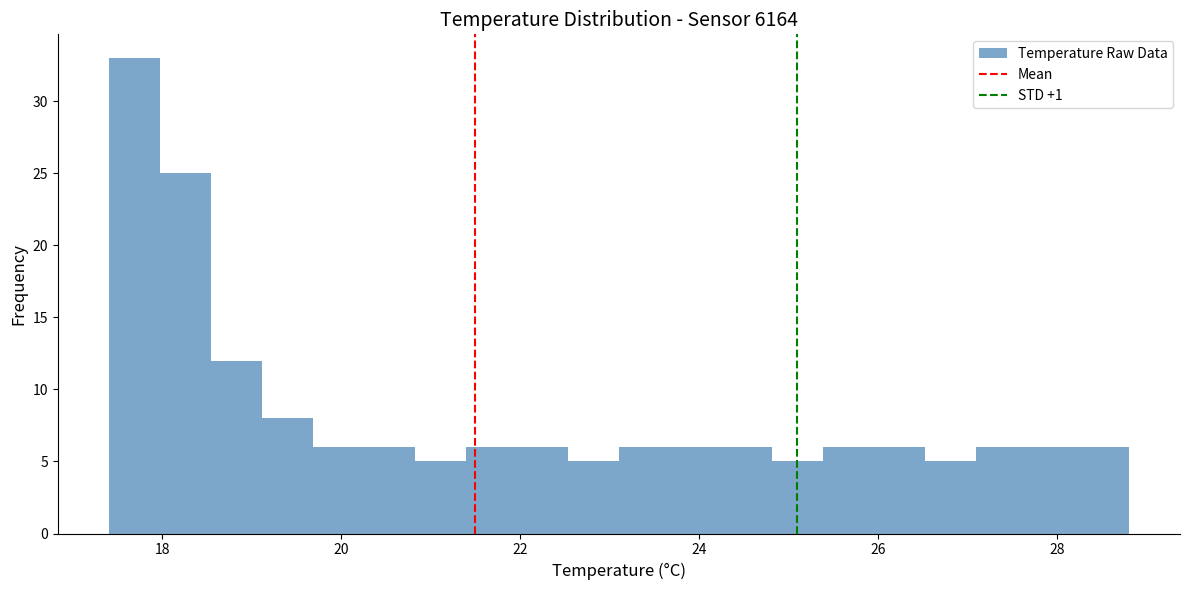

Read against the x-axis, roughly where is the centre of the tallest bar?

17.6